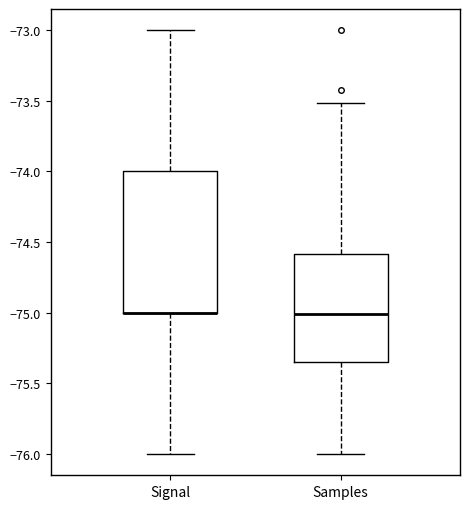

Where is the lower edge of the box for Signal on the y-axis? The values are not printed on the chart, so give them approximately, as read against the axis.

-75.00